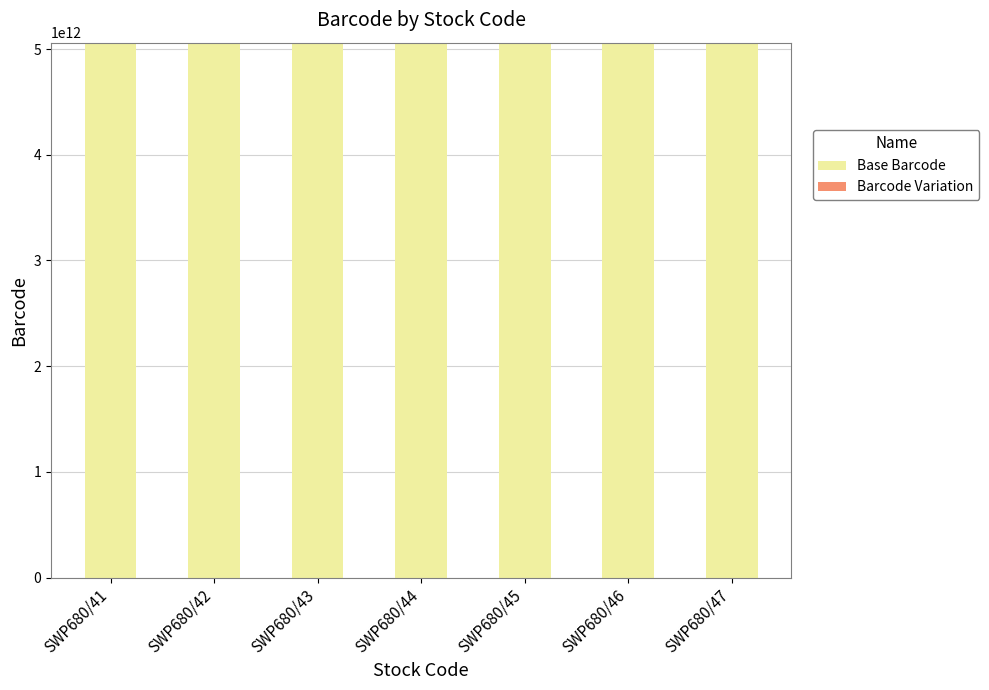

The value of Base Barcode at SWP680/46 is 8093960243872. True or false?

False